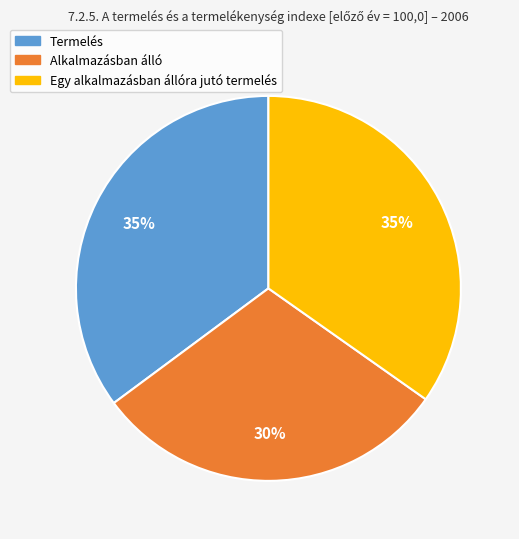

Between Egy alkalmazásban állóra jutó termelés and Alkalmazásban álló, which is larger?

Egy alkalmazásban állóra jutó termelés